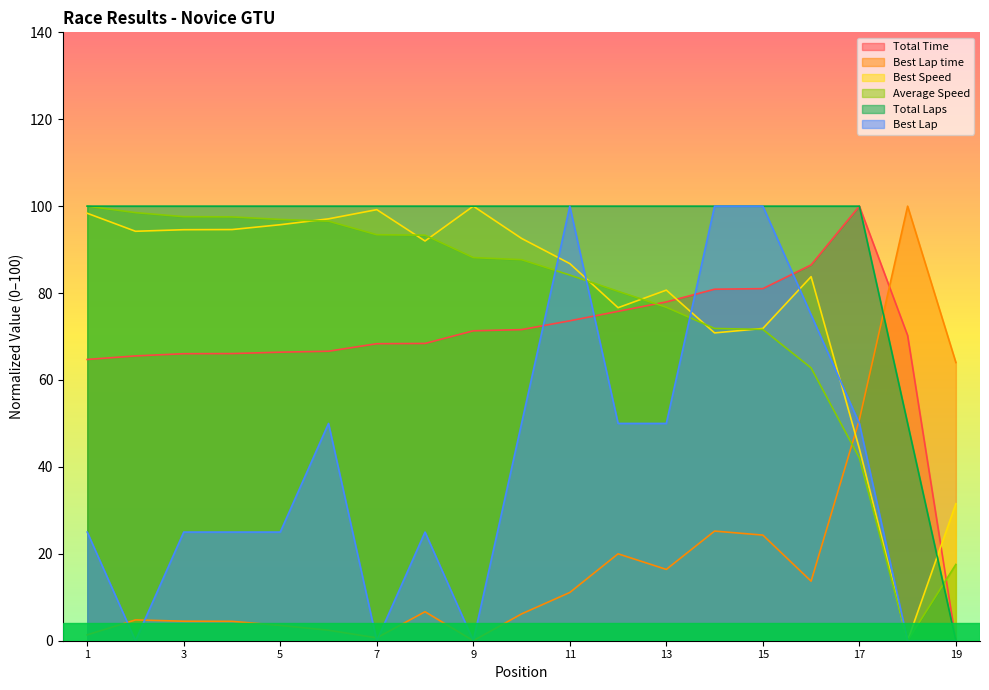

Is it true that Best Lap equals 6.8 at 5?

False